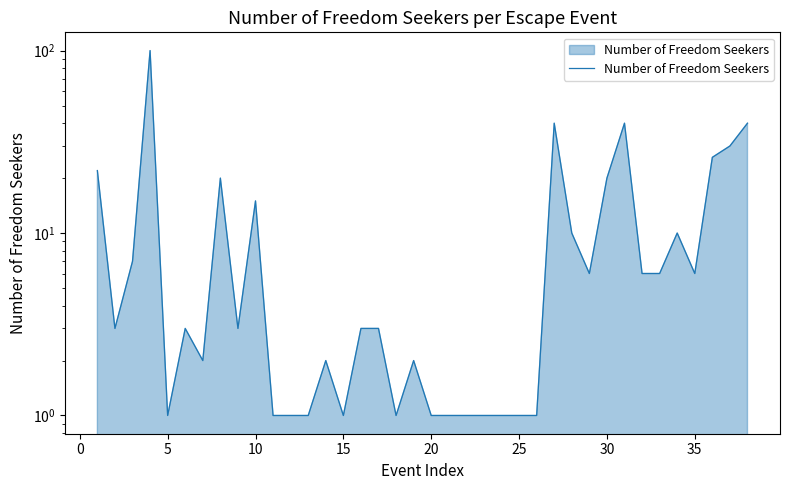

What is the average value?

12